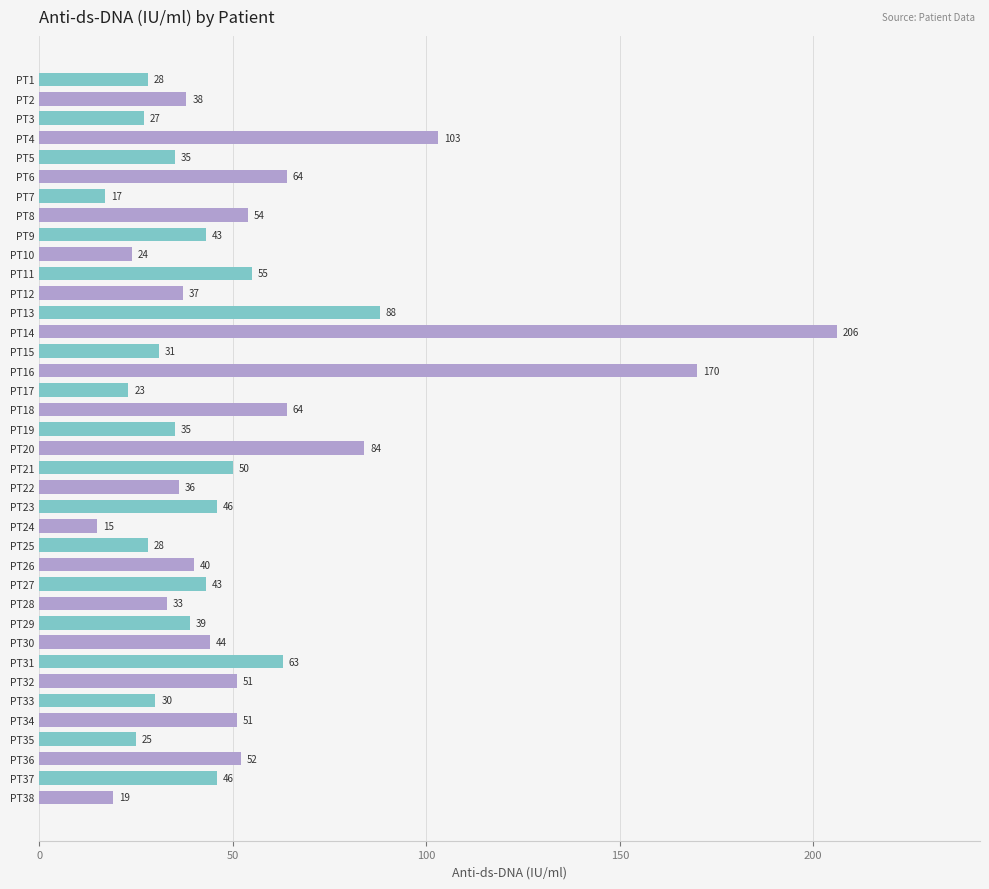

Approximately how many times larger is the value at PT18 compared to PT10?

2.7